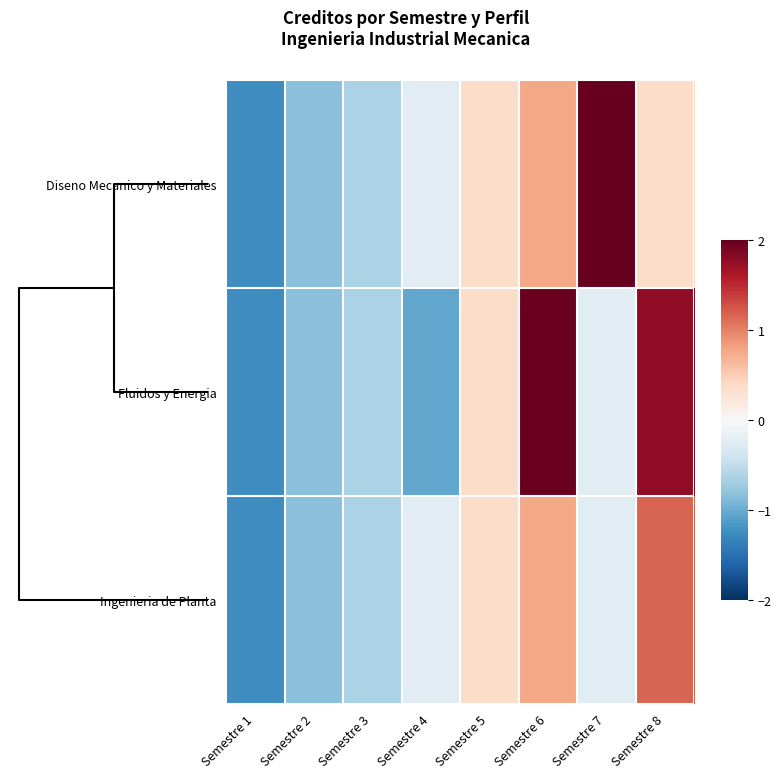

Rank the series at Semestre 7 from highest to lowest value.

Diseno Mecanico y Materiales, Fluidos y Energia, Ingenieria de Planta